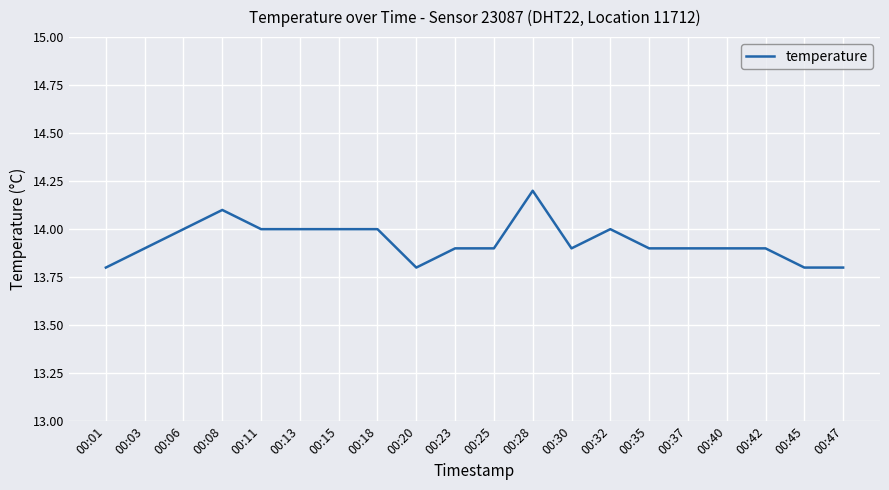

What is the smallest value displayed?

13.8